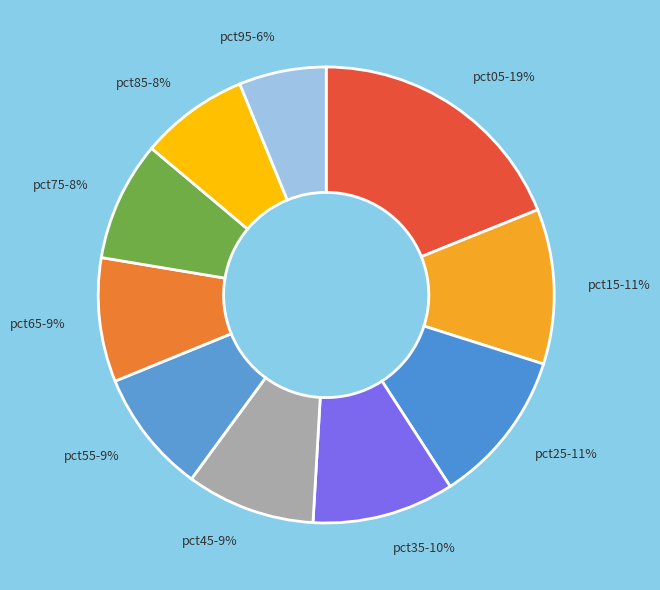

To the nearest percent, what is the difference between the pct45 and pct15 slice percentages?

2%